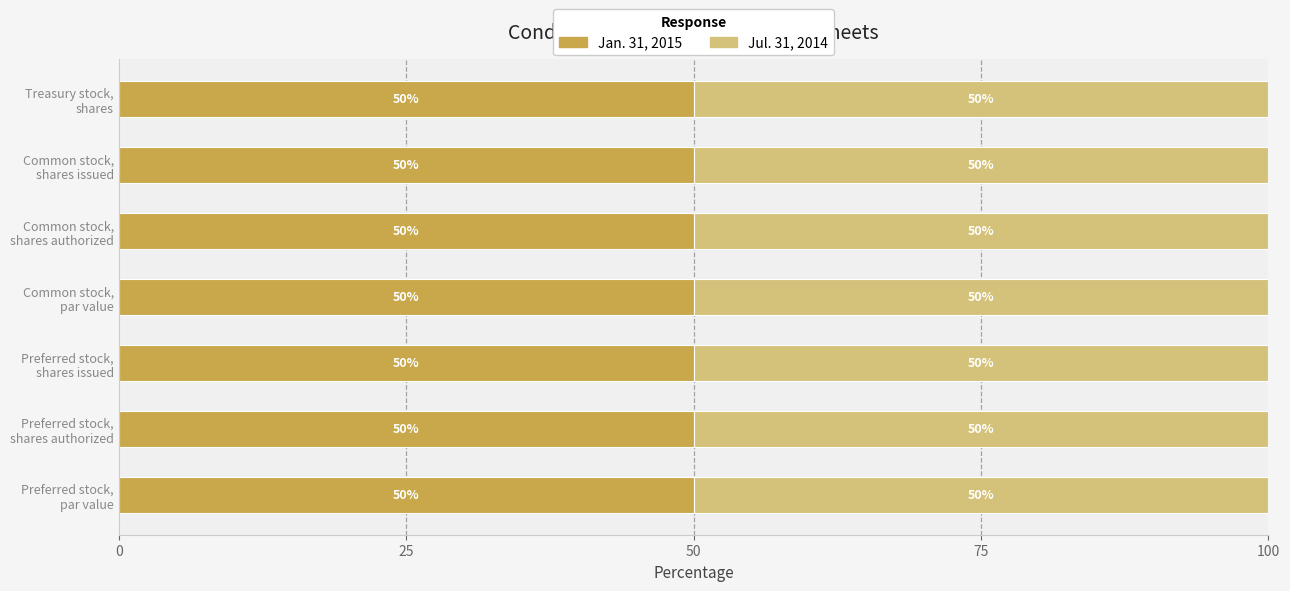

What is the lowest value of the Jan. 31, 2015 series?

50.0